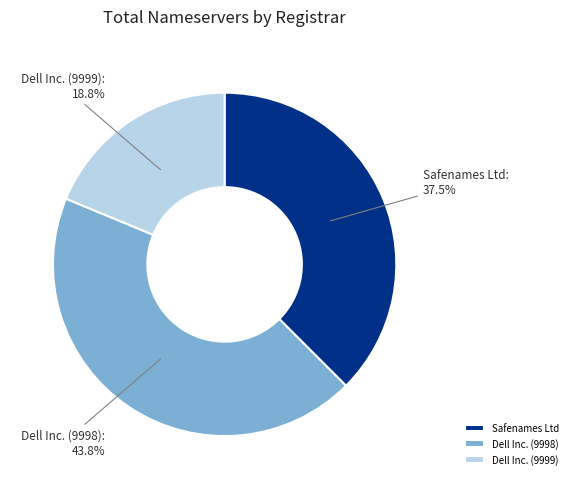

What is the total percentage of Safenames Ltd and Dell Inc. (9998)?

81.2%